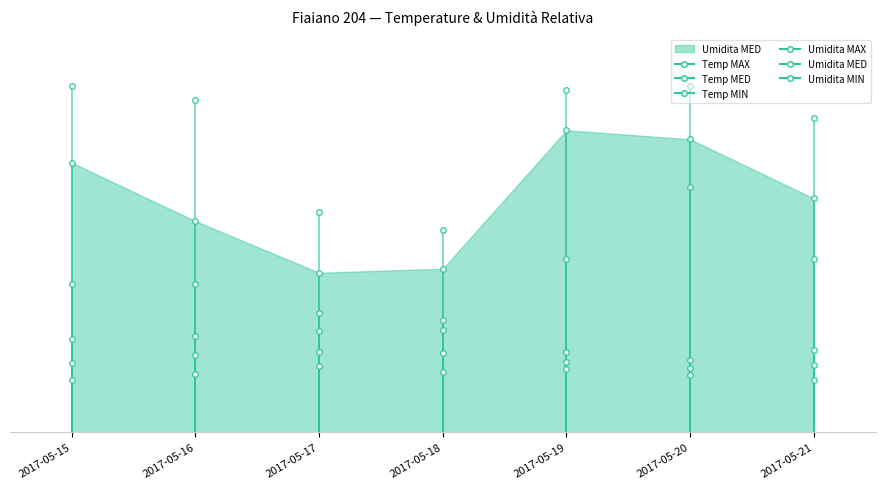

True or false: Temp MIN has a value of 16.7 at 2017-05-18.

True